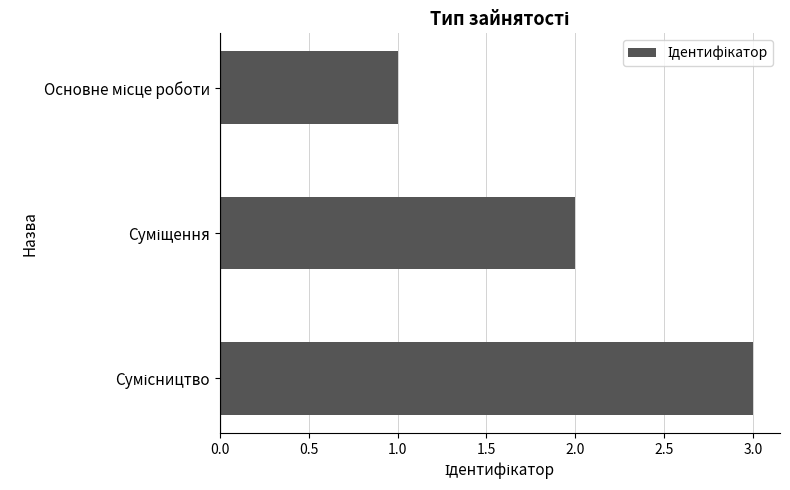

What is the greatest value displayed?

3